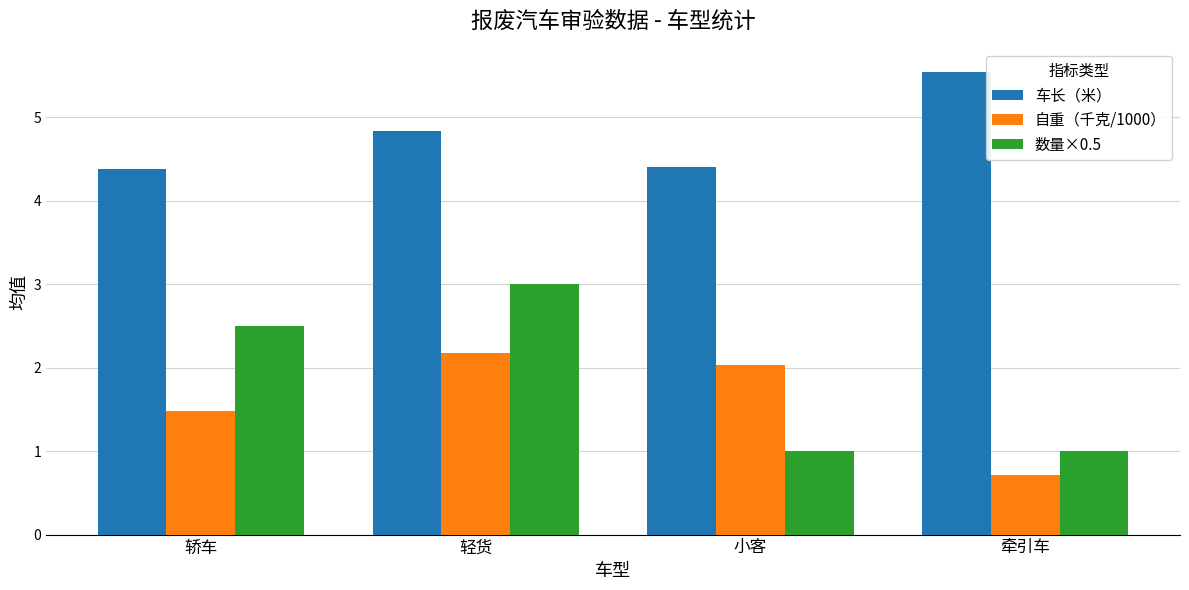

At how many categories does at least one series exceed 3?

4